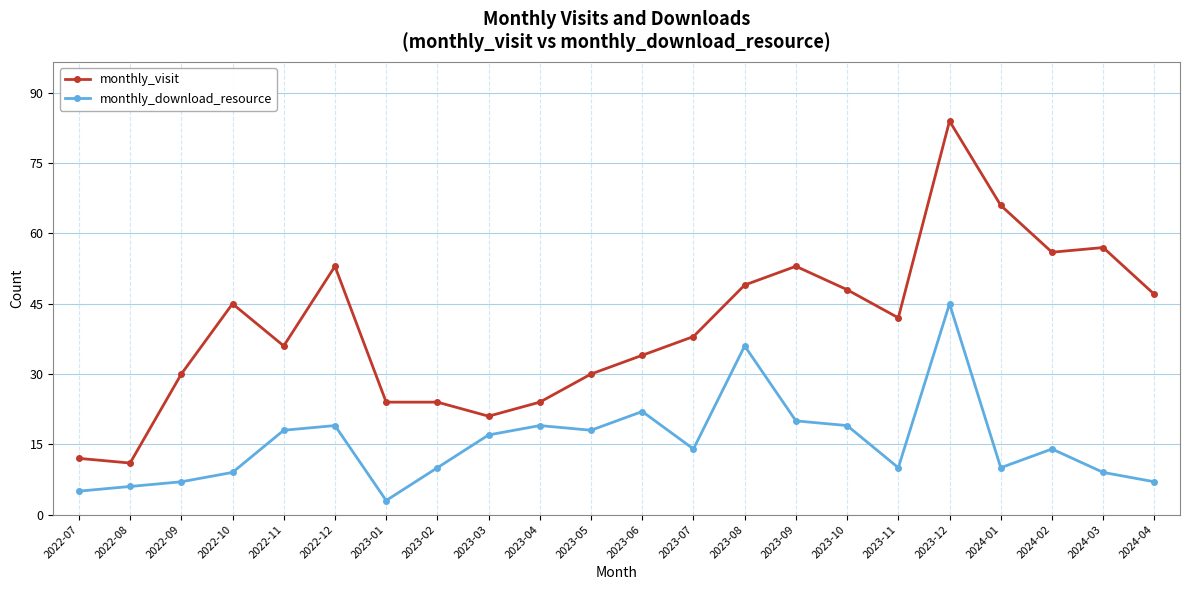

What is the difference between the monthly_visit values at 2023-10 and 2022-10?

3